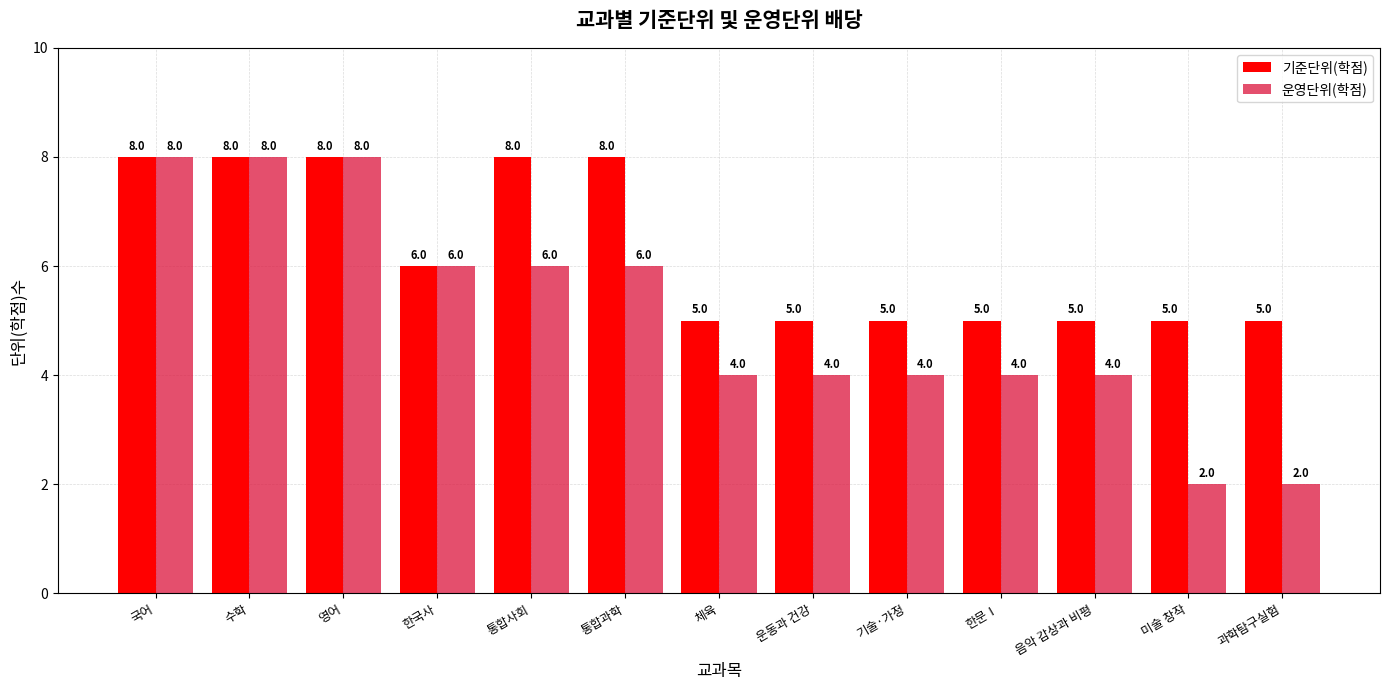

Is it true that 기준단위(학점) equals 5 at 운동과 건강?

True